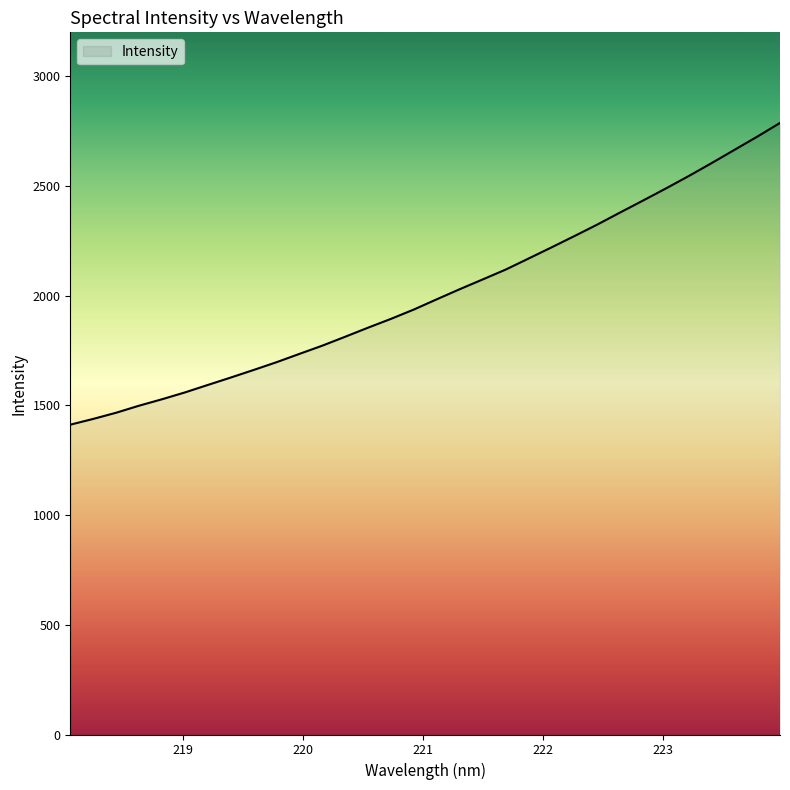

What is the difference between the maximum and minimum values?

1375.1